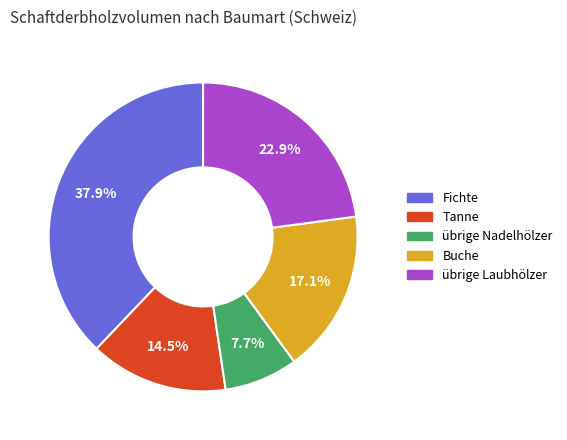

Do übrige Nadelhölzer and Buche together represent more than half of the pie?

No